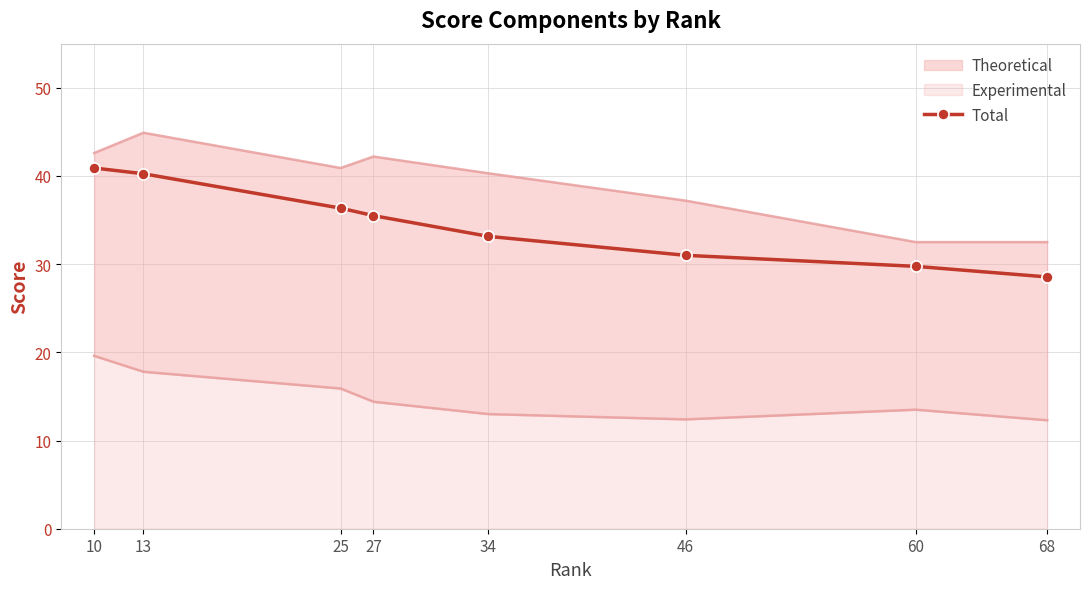

Does the chart have visible grid lines?

Yes